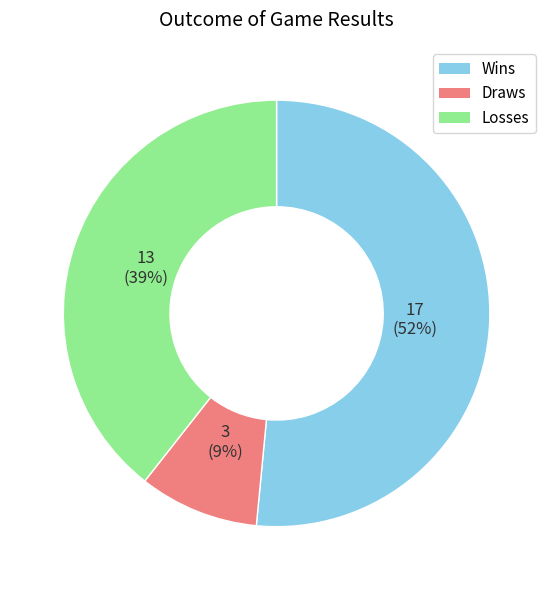

True or false: Losses accounts for 39% of the total.

True